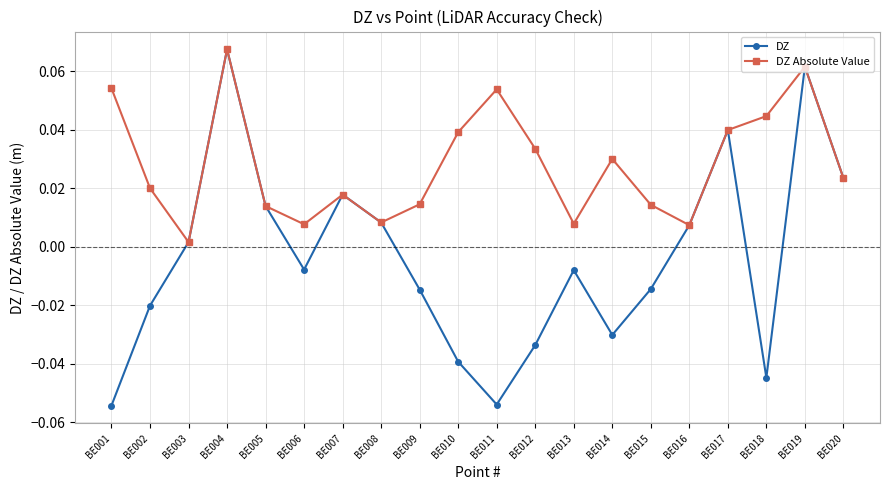

How many data points in DZ are less than 0?

11